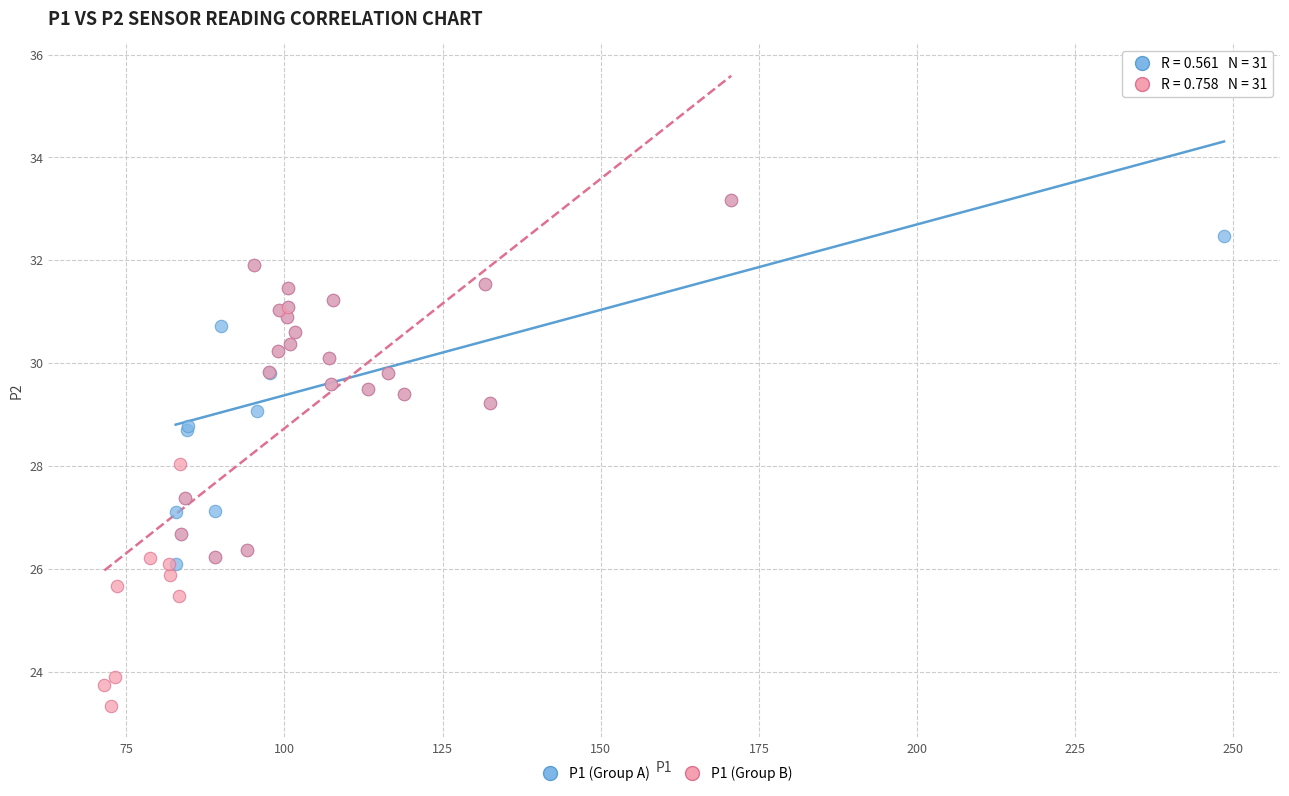

Which series has the widest spread of Y values?

P1 (Group B)